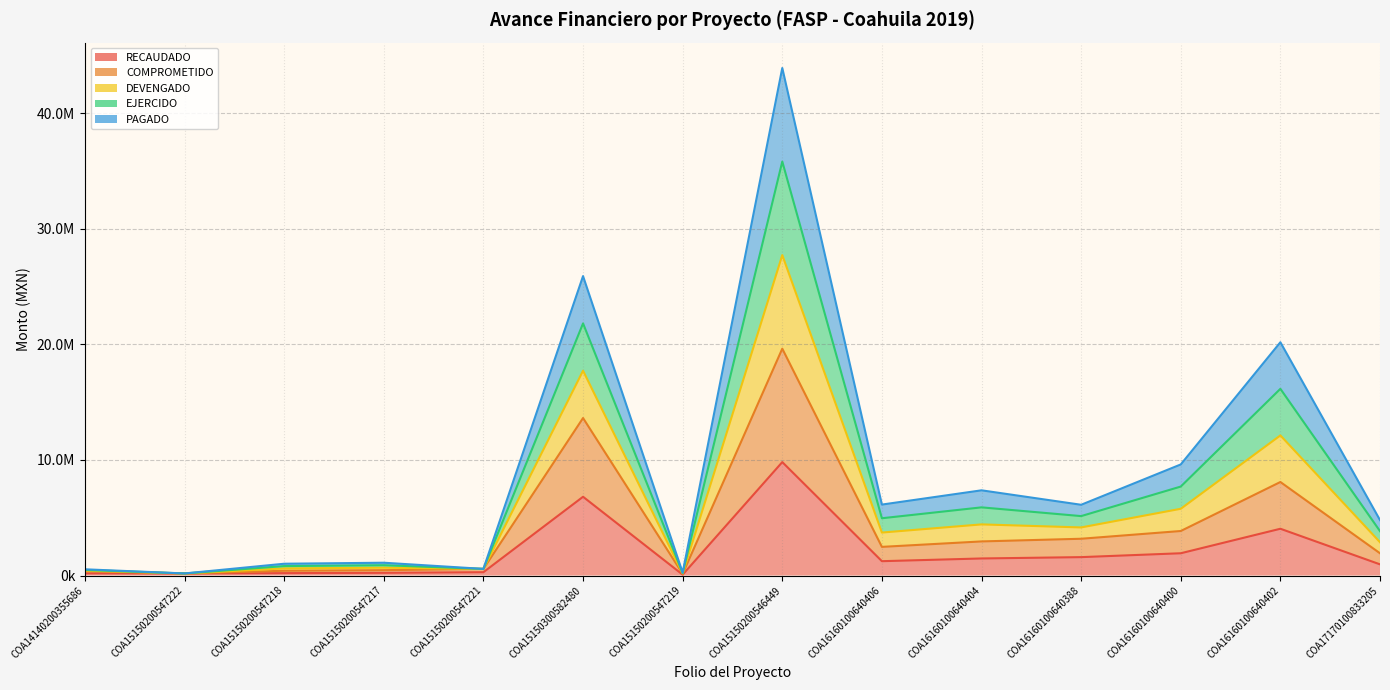

What are all the series names shown in the legend?

RECAUDADO, COMPROMETIDO, DEVENGADO, EJERCIDO, PAGADO